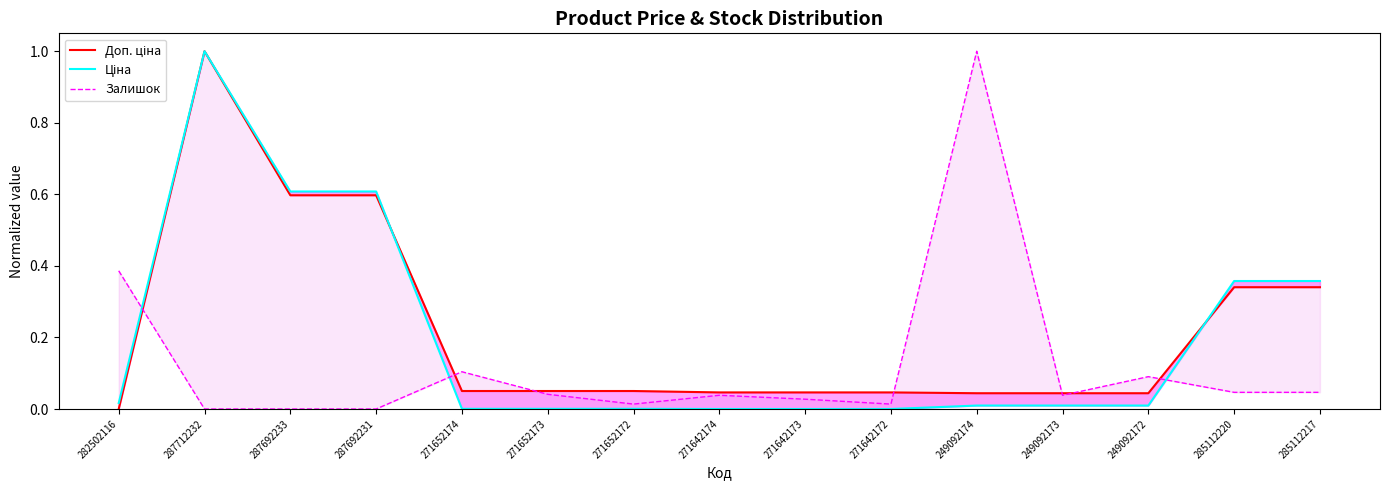

Reading right to left, list all the values displayed in this chart.

Доп. ціна: 285112217=0.3	285112220=0.3	249092172=0.0	249092173=0.0	249092174=0.0	271642172=0.0	271642173=0.0	271642174=0.0	271652172=0.1	271652173=0.1	271652174=0.1	287692231=0.6	287692233=0.6	287712232=1.0	282502116=0.0
Ціна: 285112217=0.4	285112220=0.4	249092172=0.0	249092173=0.0	249092174=0.0	271642172=0.0	271642173=0.0	271642174=0.0	271652172=0.0	271652173=0.0	271652174=0.0	287692231=0.6	287692233=0.6	287712232=1.0	282502116=0.0
Залишок: 285112217=0.0	285112220=0.0	249092172=0.1	249092173=0.0	249092174=1.0	271642172=0.0	271642173=0.0	271642174=0.0	271652172=0.0	271652173=0.0	271652174=0.1	287692231=0.0	287692233=0.0	287712232=0.0	282502116=0.4